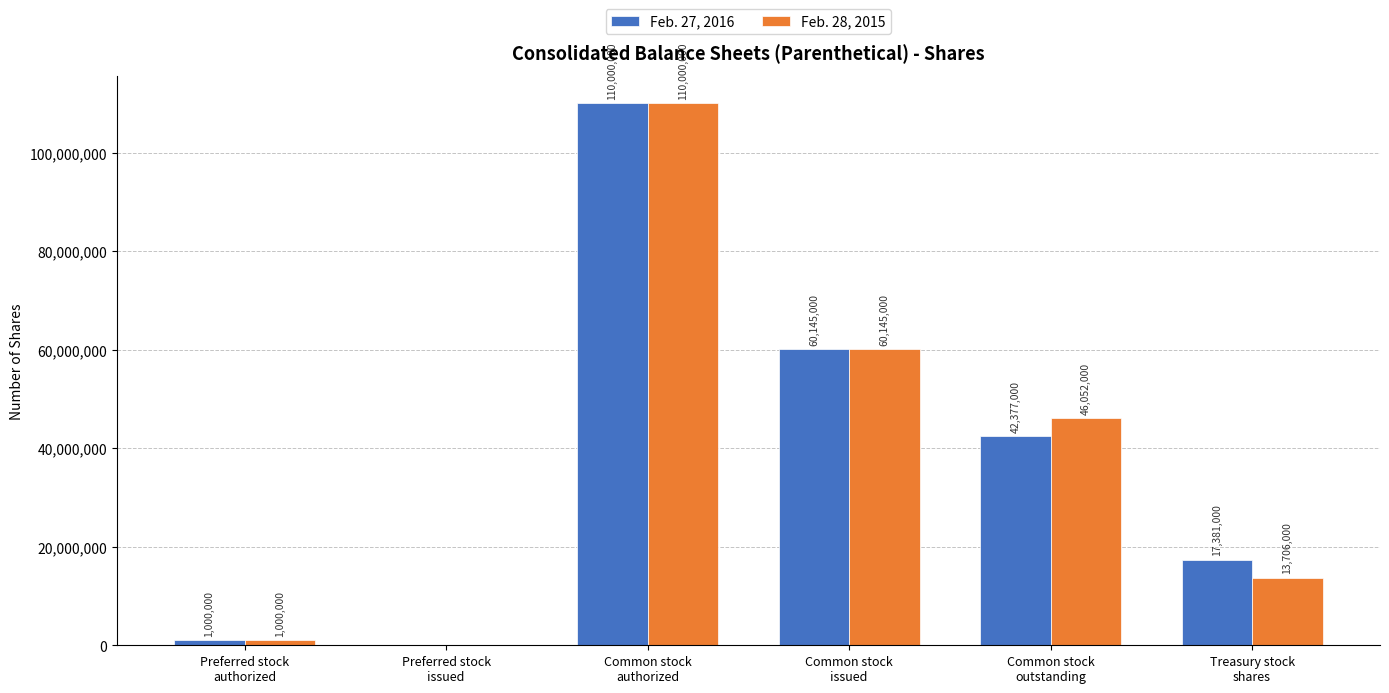

How many values in Feb. 28, 2015 are above zero?

5